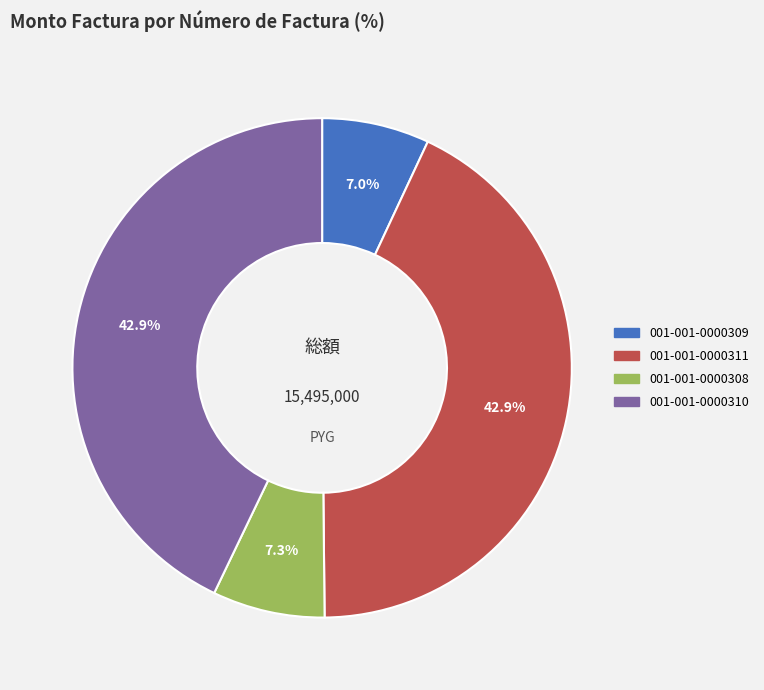

What is the ratio of the value at 001-001-0000309 to the value at 001-001-0000310?

0.2